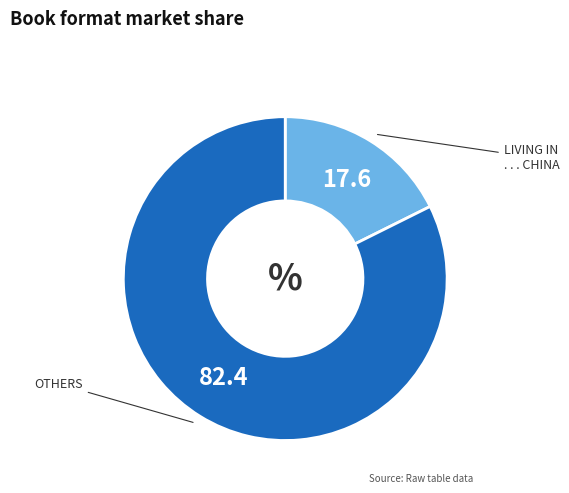

Is there any slice that represents more than half of the pie?

Yes